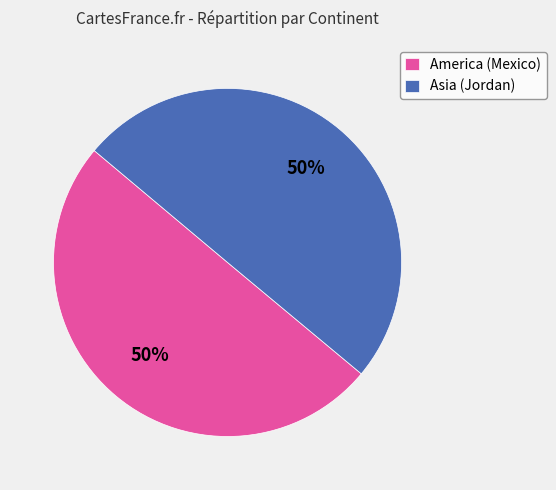

To the nearest percent, what is the combined percentage of America (Mexico) and Asia (Jordan)?

100%